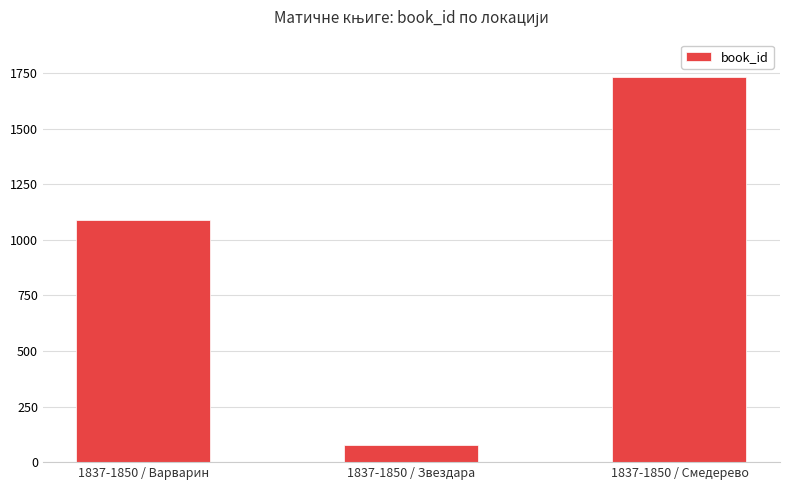

How many distinct data groups are displayed?

1